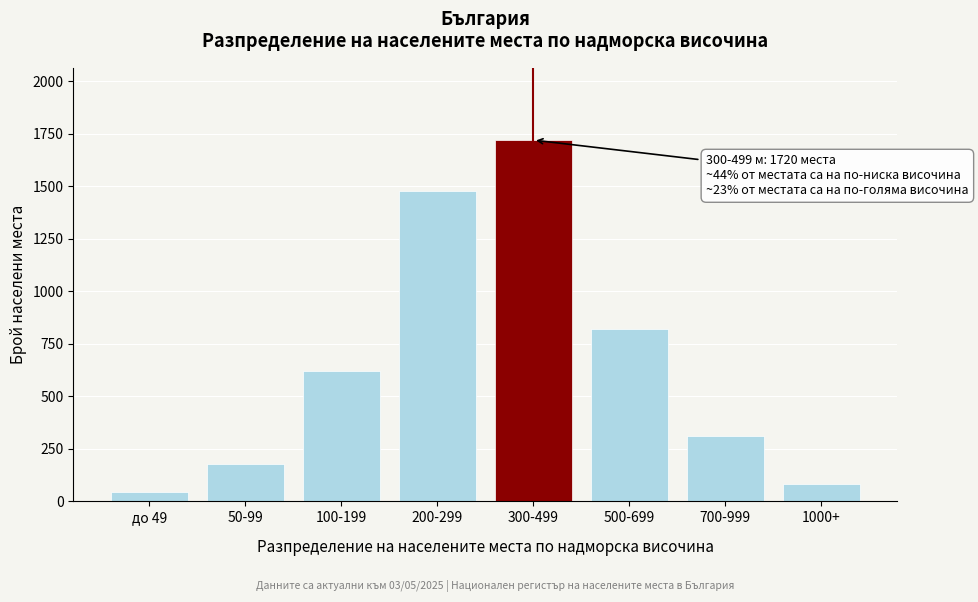

Reading right to left, list all the values displayed in this chart.

84	310	820	1720	1480	620	180	45